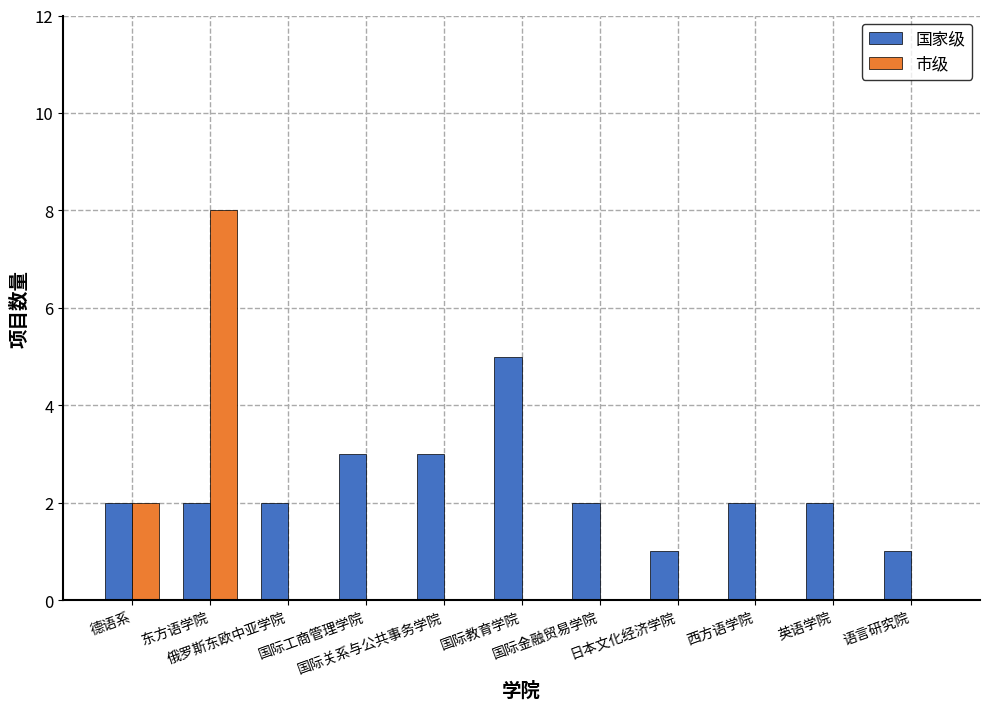

Between 德语系 and 国际工商管理学院, which series saw the biggest shift?

市级